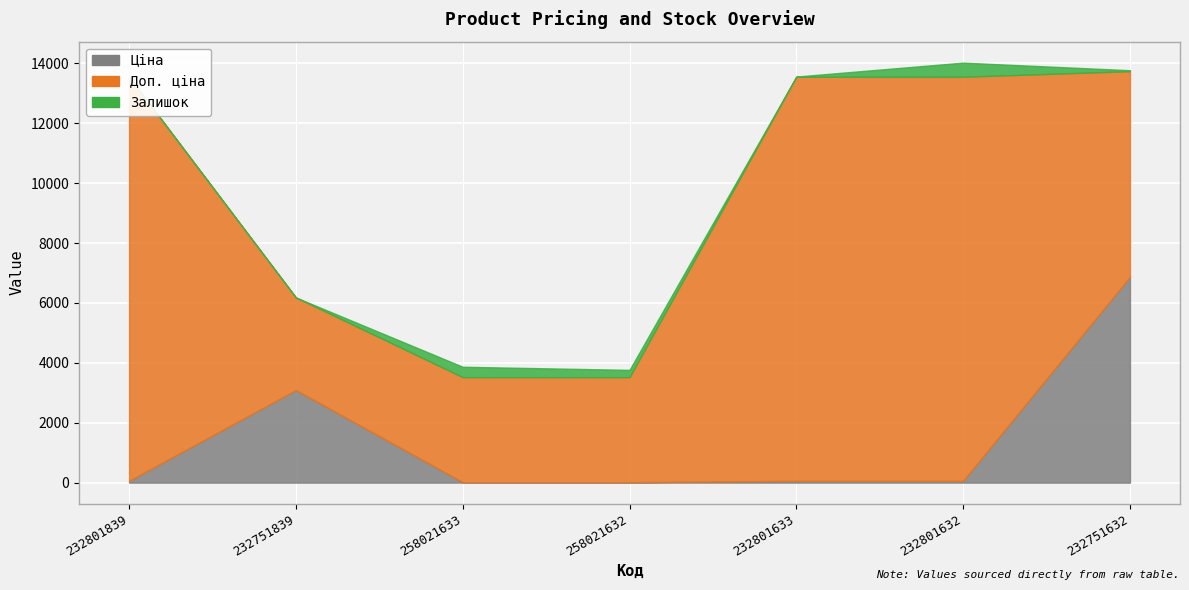

Rank the series by their average value, from highest to lowest.

Доп. ціна, Ціна, Залишок